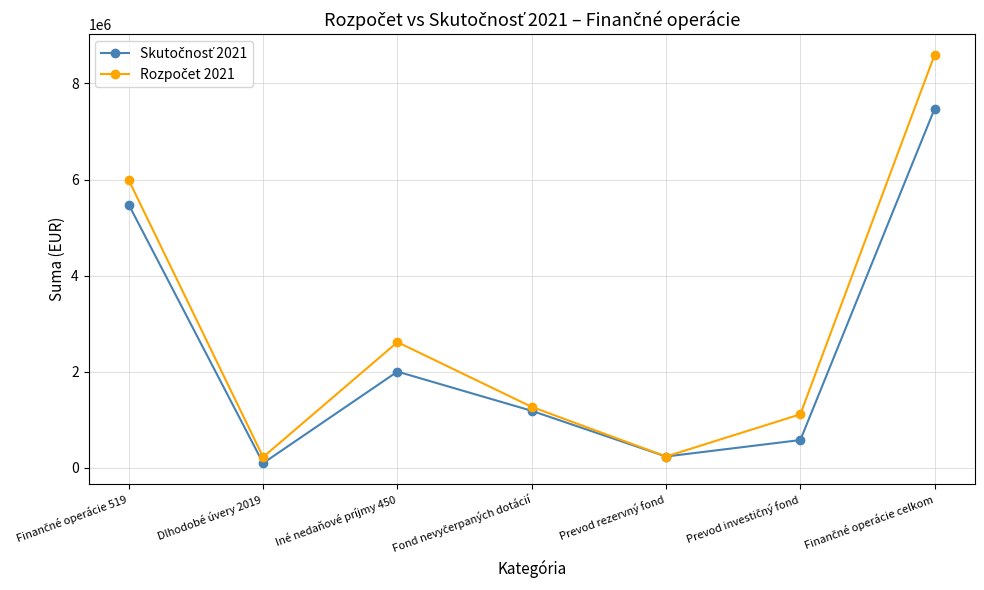

What is the greatest value displayed?

8599538.0